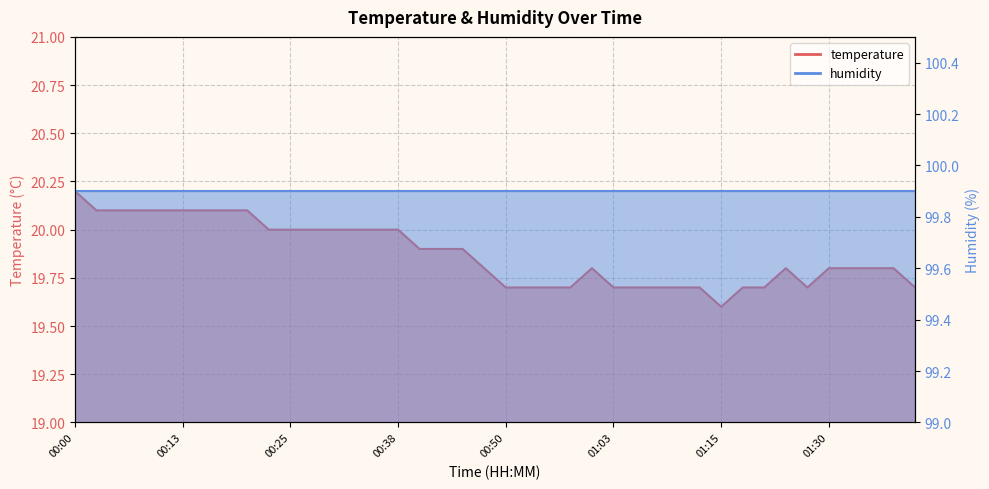

What is the ratio of the value at 00:45 to the value at 00:35?

1.0